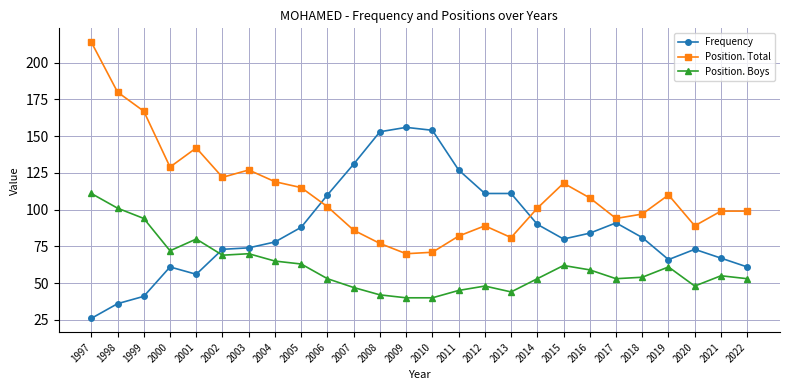

What is the value of the Position. Total point at the 26th from the left?

99